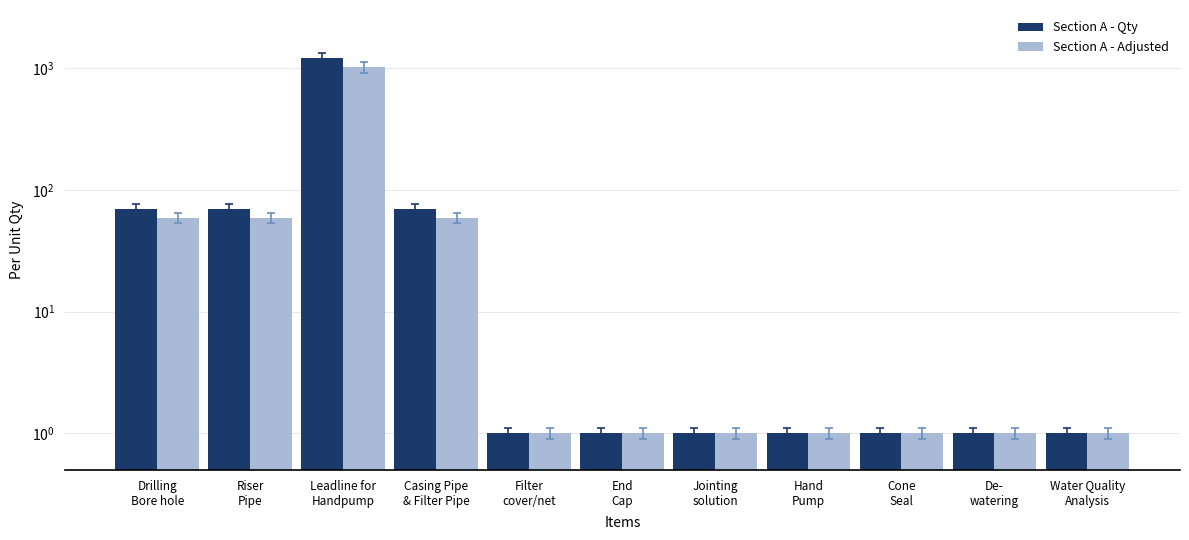

Reading right to left, what are all the values shown in this chart?

Section A - Qty: Water Quality
Analysis=1	De-
watering=1	Cone
Seal=1	Hand
Pump=1	Jointing
solution=1	End
Cap=1	Filter
cover/net=1	Casing Pipe
& Filter Pipe=70	Leadline for
Handpump=1200	Riser
Pipe=70	Drilling
Bore hole=70
Section A - Adjusted: Water Quality
Analysis=1	De-
watering=1	Cone
Seal=1	Hand
Pump=1	Jointing
solution=1	End
Cap=1	Filter
cover/net=1	Casing Pipe
& Filter Pipe=59	Leadline for
Handpump=1020	Riser
Pipe=59	Drilling
Bore hole=59